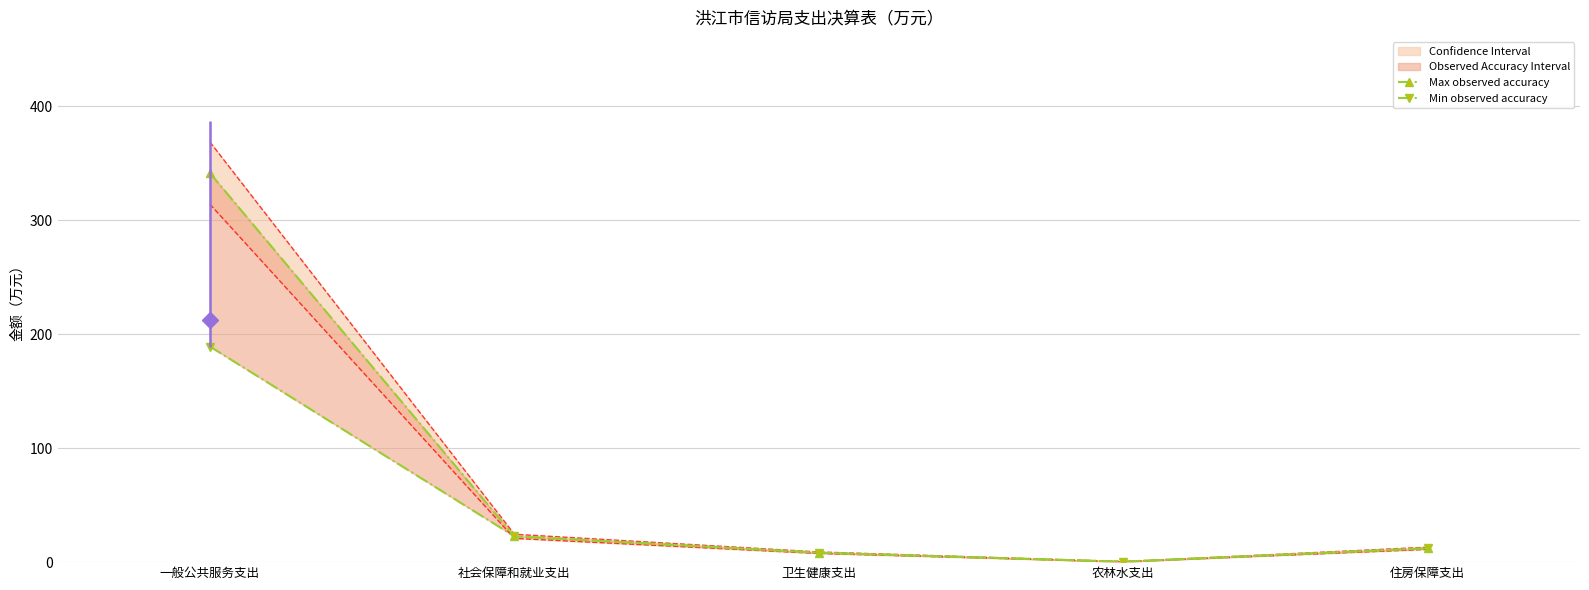

Where is Max observed accuracy nearest to the value 170?

社会保障和就业支出